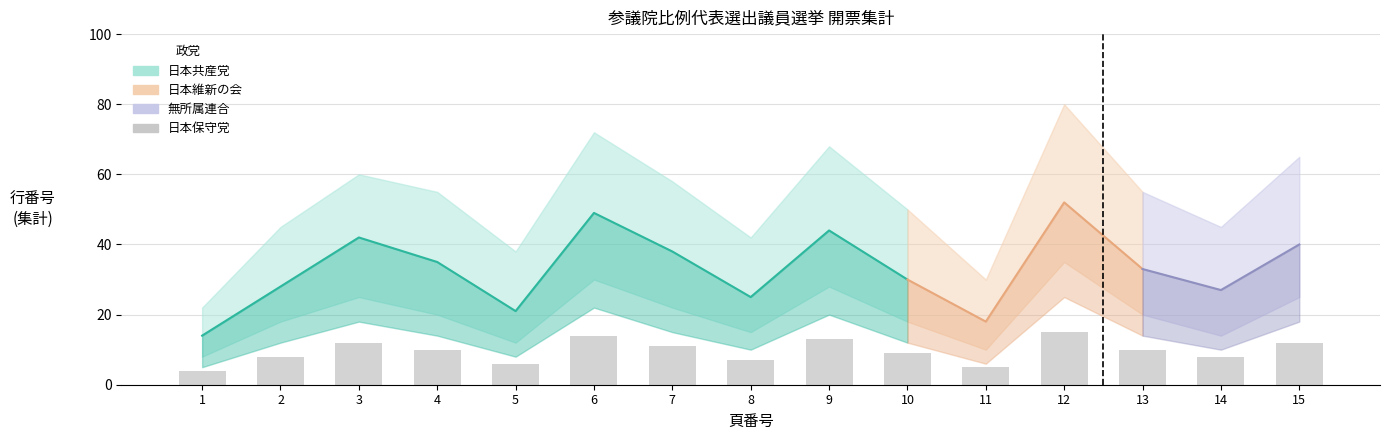

What is the difference between the highest and lowest values at 6?

50